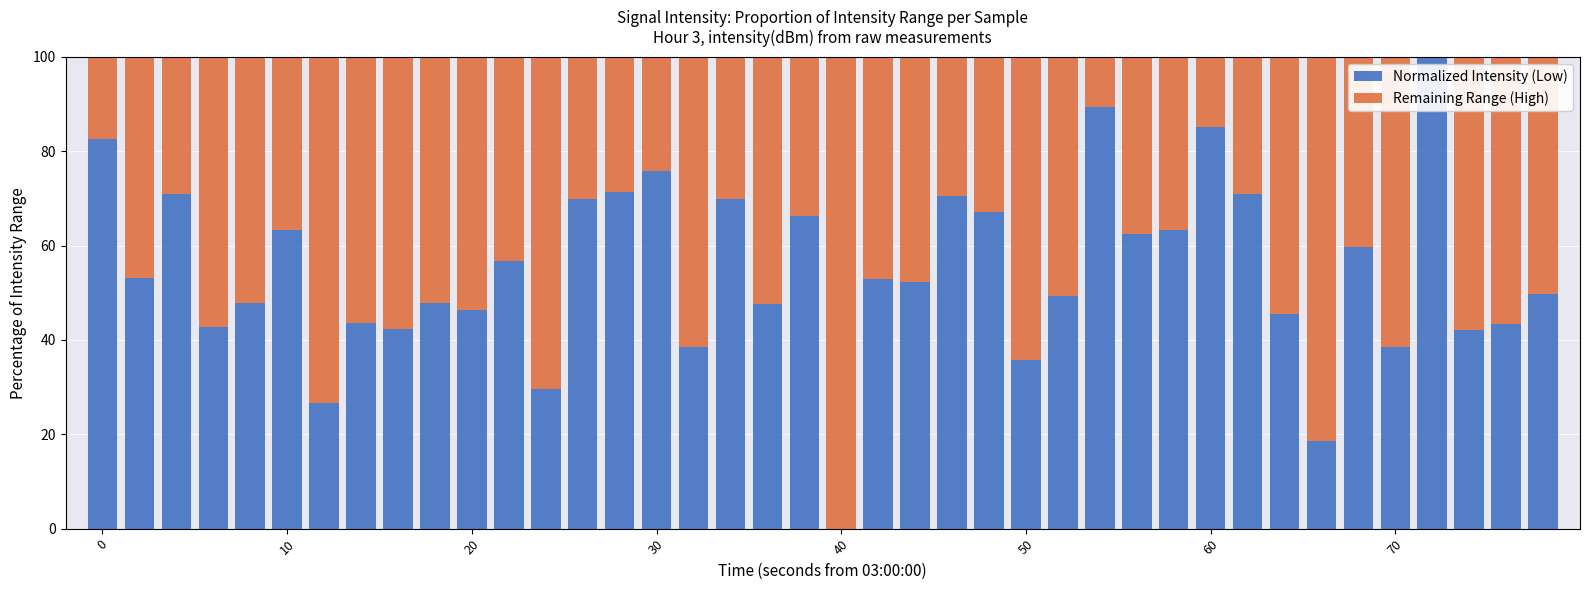

What is the sum of all Normalized Intensity (Low) values?

2188.9